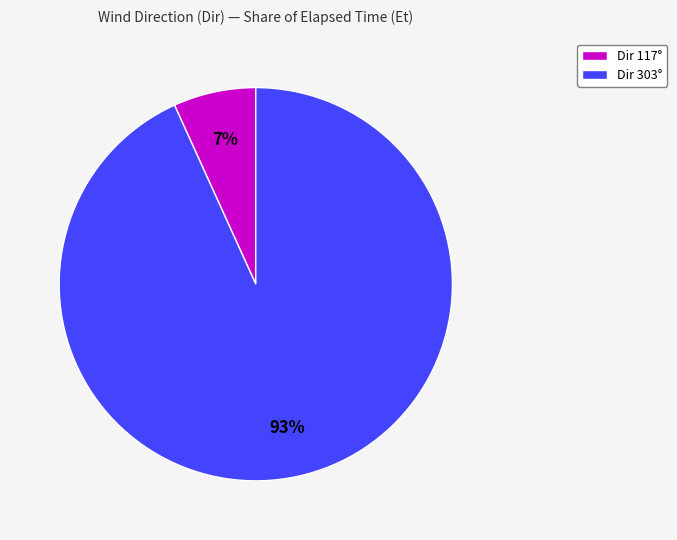

Rank the categories by value from lowest to highest.

Dir 117°, Dir 303°